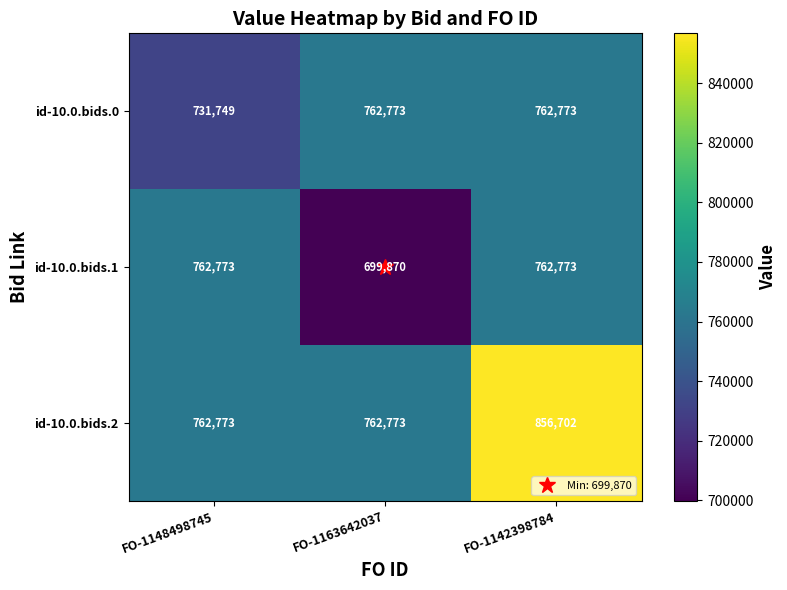

Rank the series by their average value, from highest to lowest.

id-10.0.bids.2, id-10.0.bids.0, id-10.0.bids.1